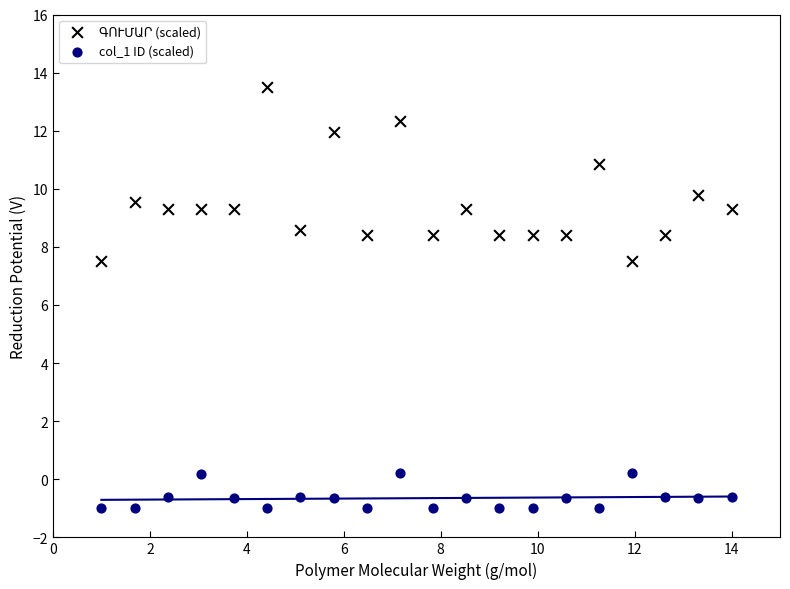

What is the X range (max minus min) for the scatter plot?

13.0